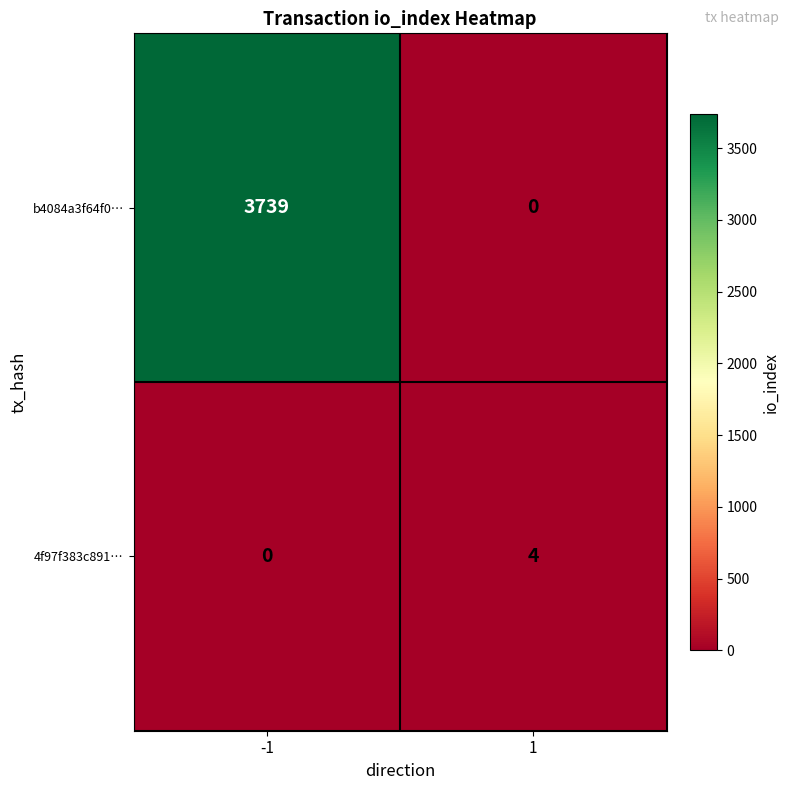

What is the spread (max minus min) of values at 1?

4